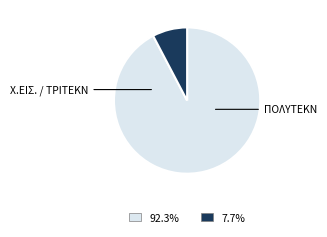

Is there any slice that represents more than half of the pie?

Yes